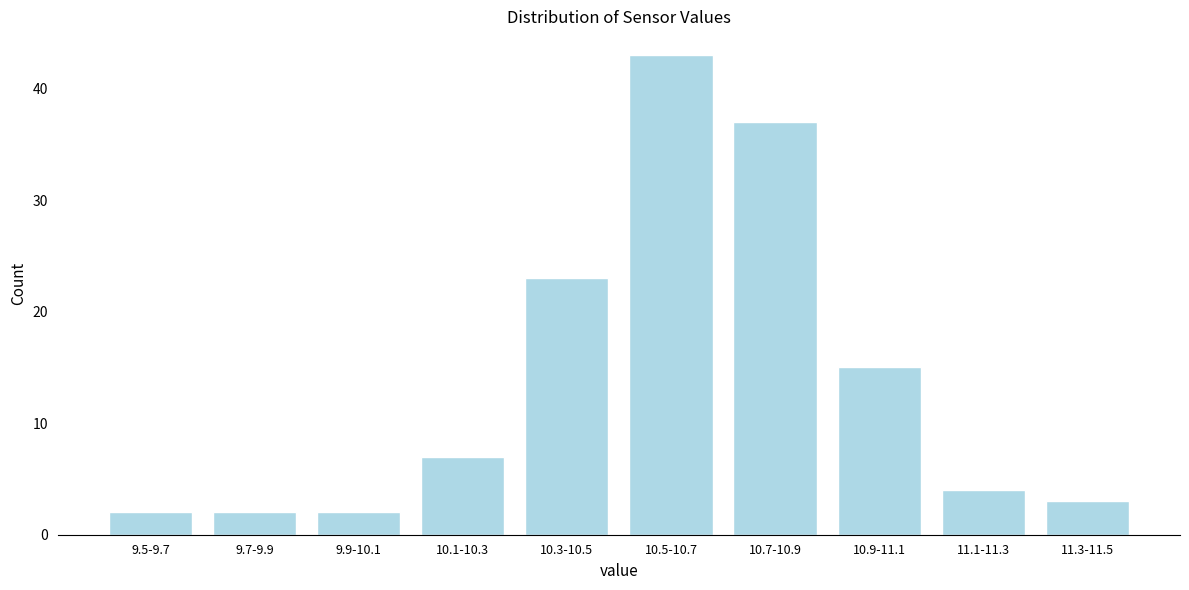

Reading left to right, extract all data points from this chart.

2	2	2	7	23	43	37	15	4	3